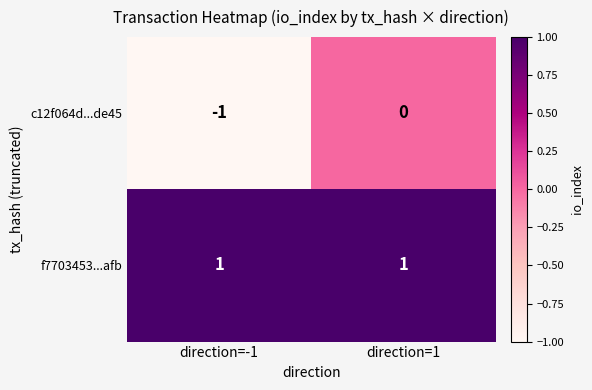

At which label is c12f064d...de45 closest to 0?

direction=1